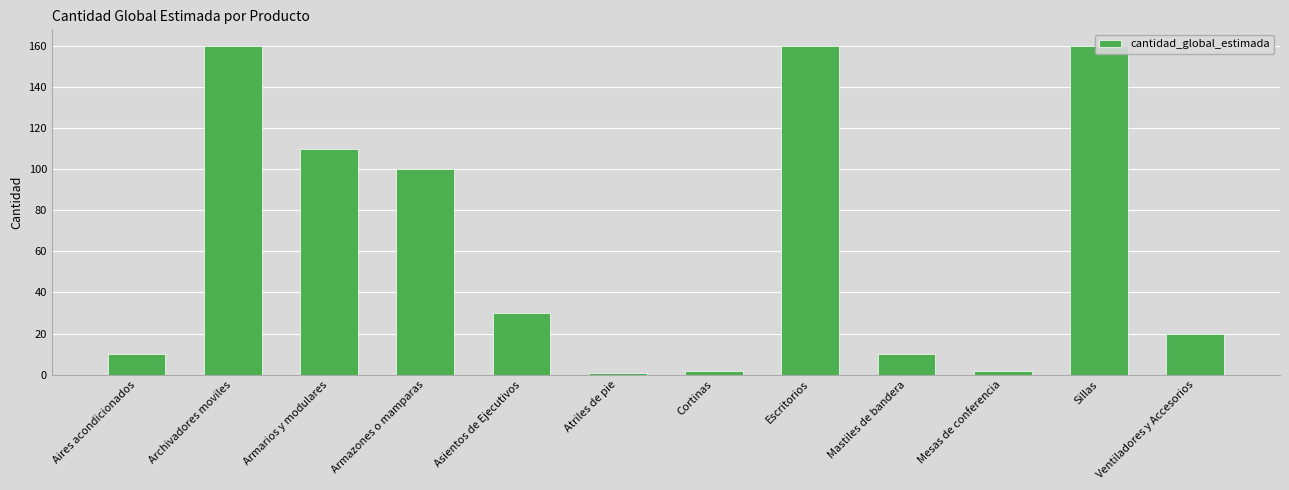

What is the label of the 2nd bar from the left?

Archivadores moviles